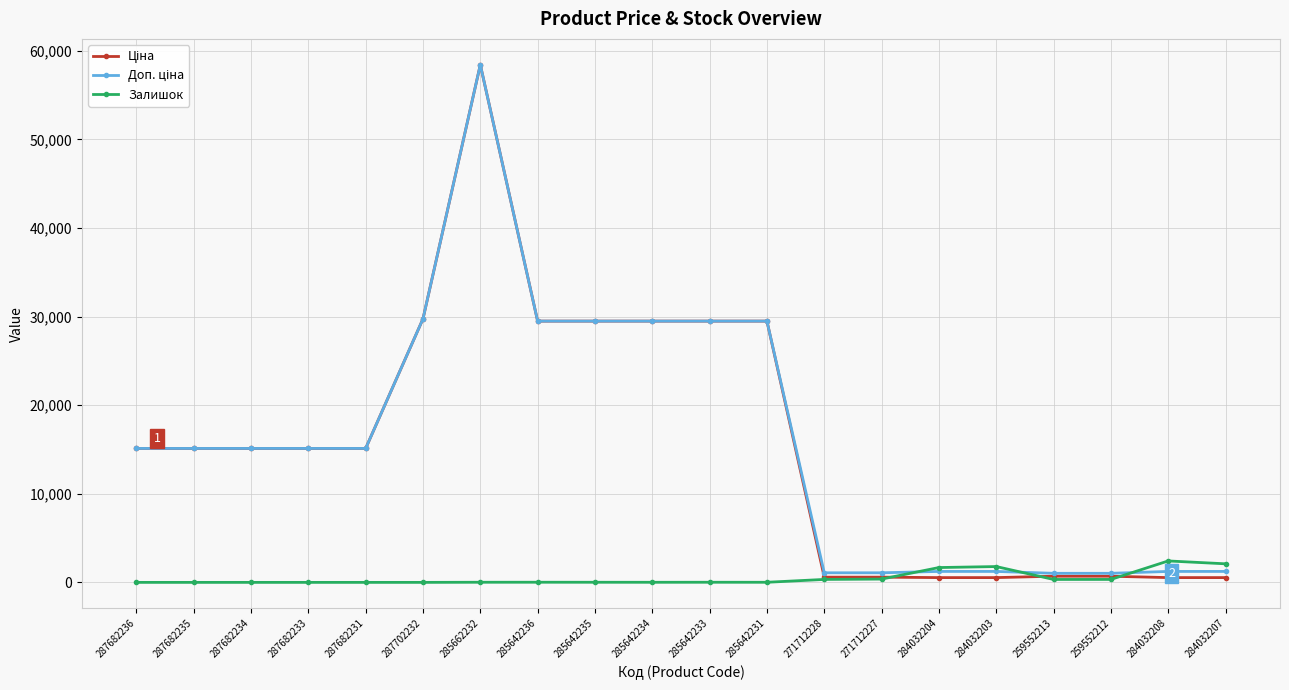

At which category is the sum across all series the highest?

285662232